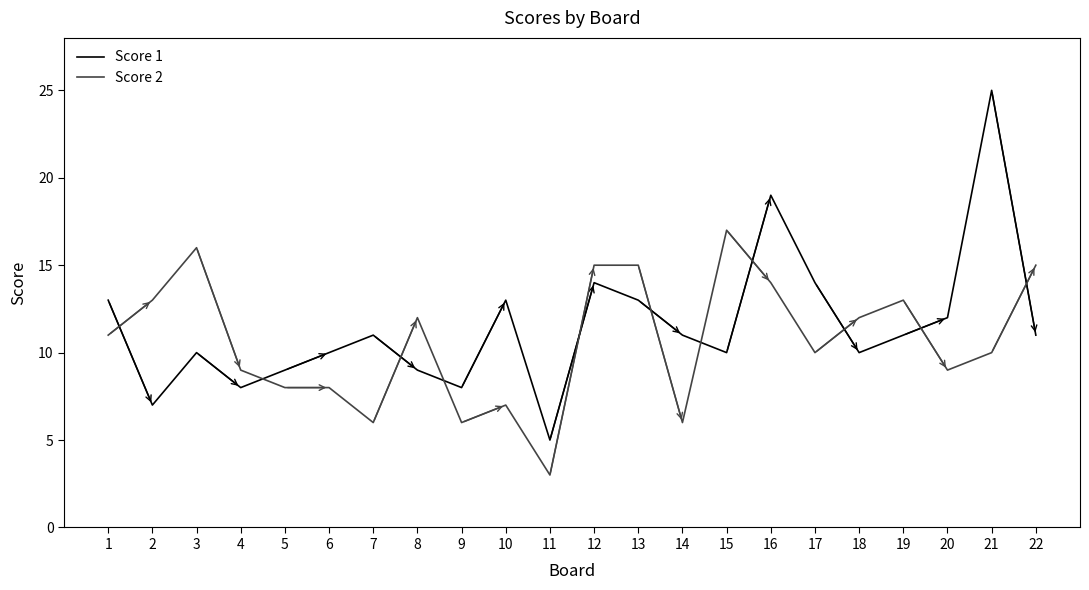

What is the sum of the Score 2 values at 7 and 14?

12